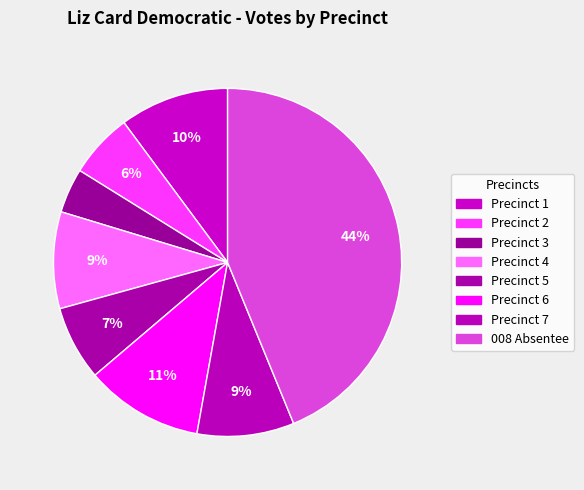

To the nearest percent, what is the combined percentage of Precinct 2 and Precinct 7?

15%